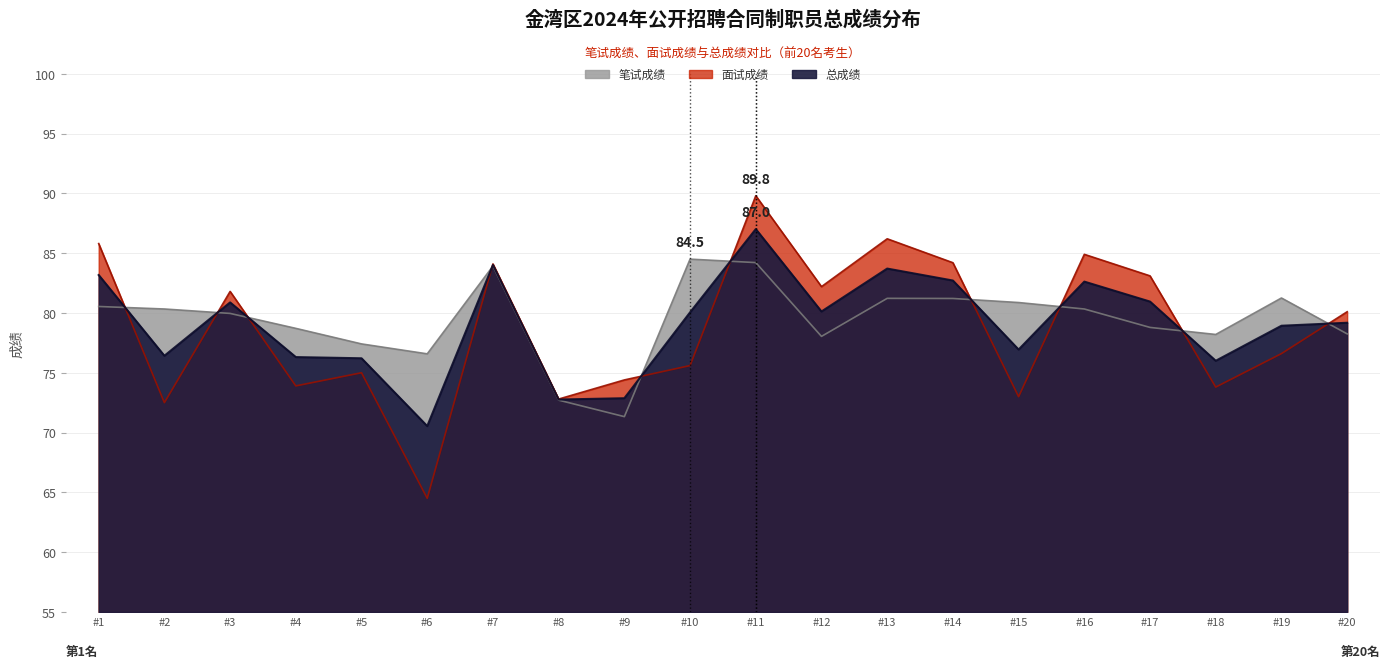

What is the difference between the maximum and minimum values in the 面试成绩 series?

25.3